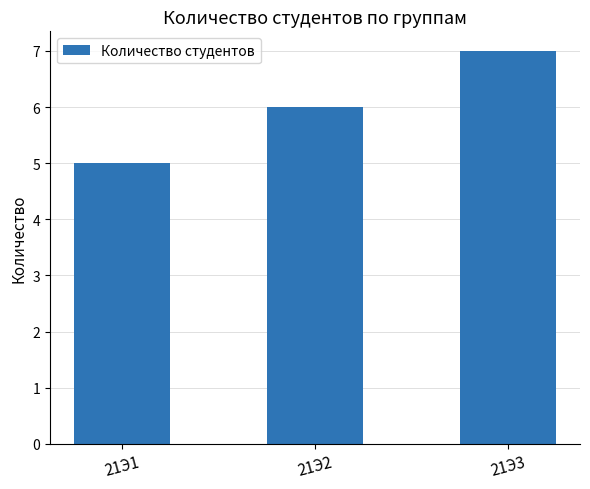

Rank the categories by value from lowest to highest.

21Э1, 21Э2, 21Э3